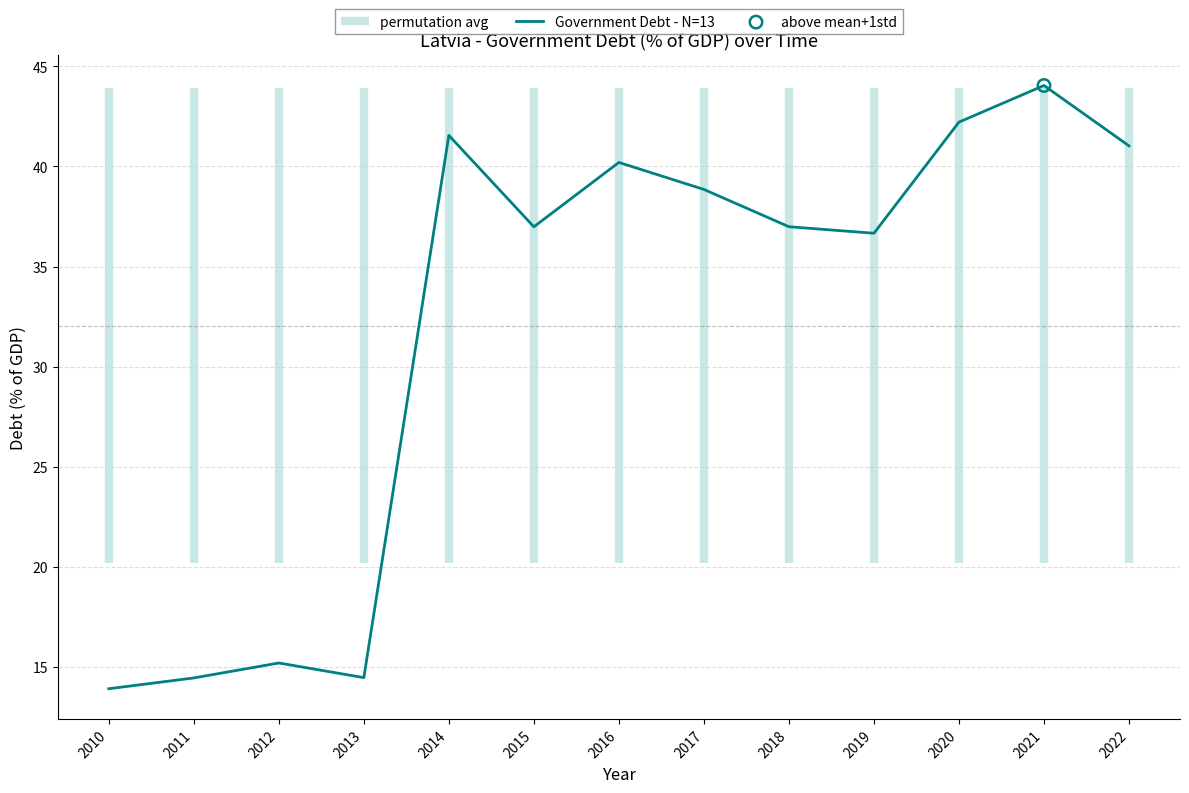

Between 2016 and 2020, which is larger?

2020